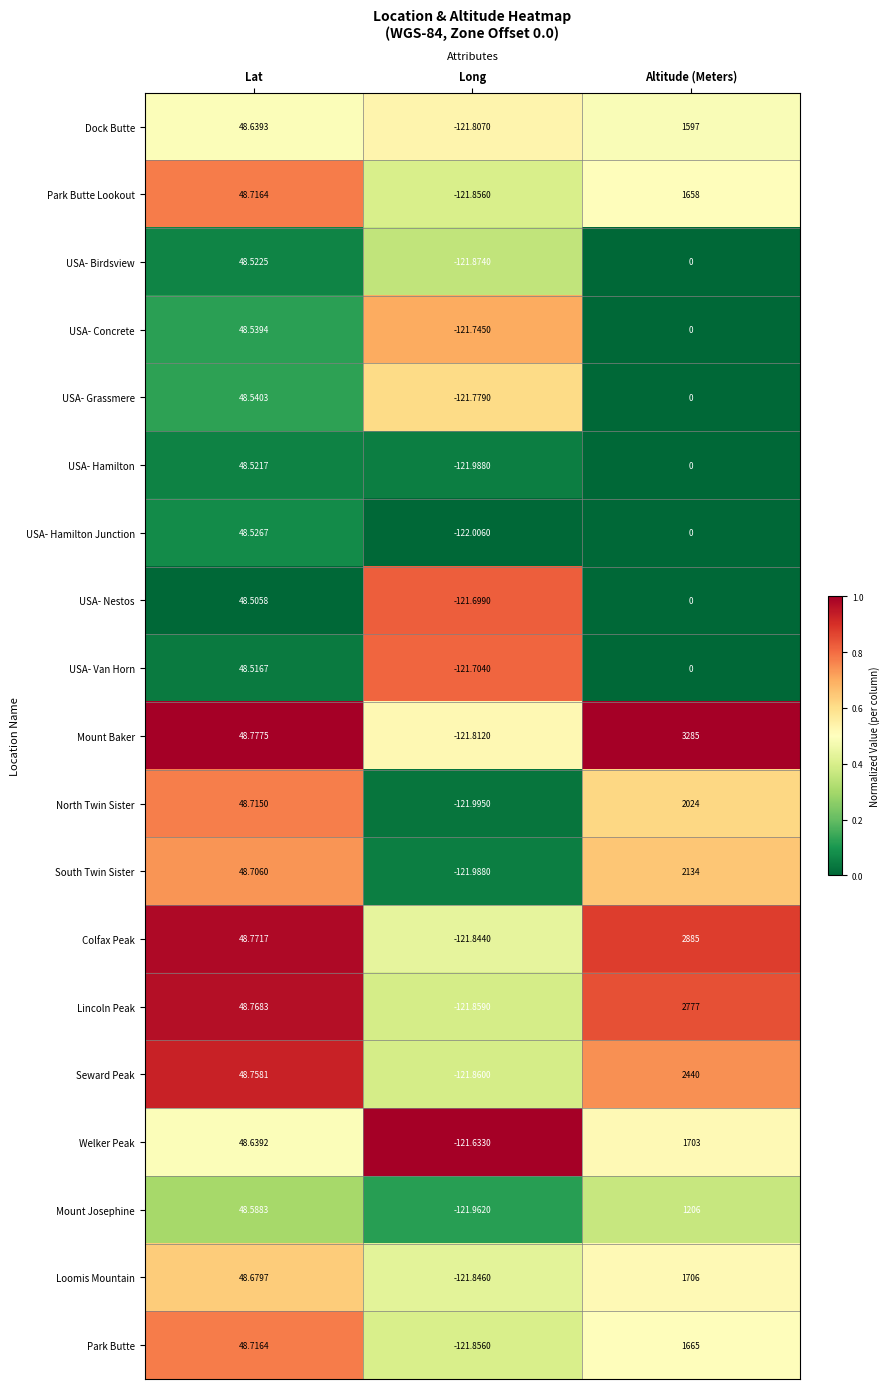

At which category is the sum across all series the highest?

Altitude (Meters)